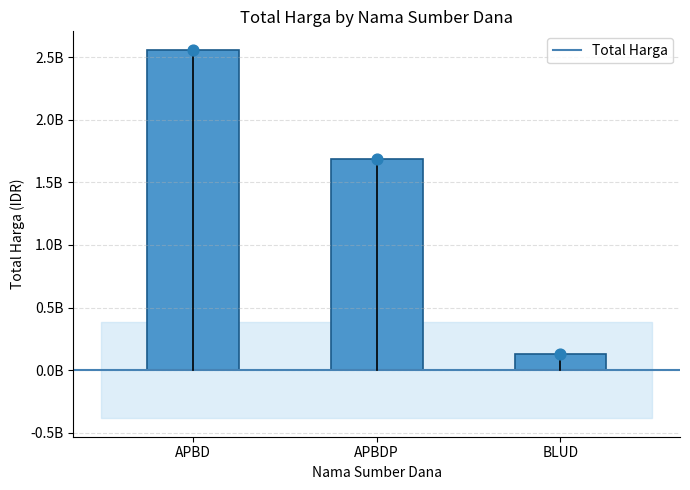

Which has a higher value, BLUD or APBDP?

APBDP